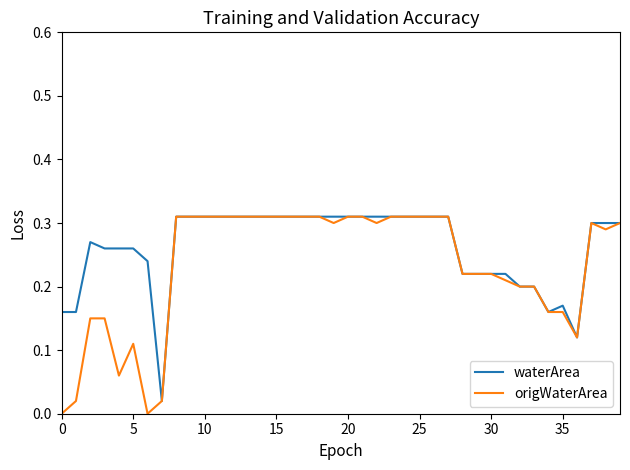

Which series has the largest total across all categories?

waterArea